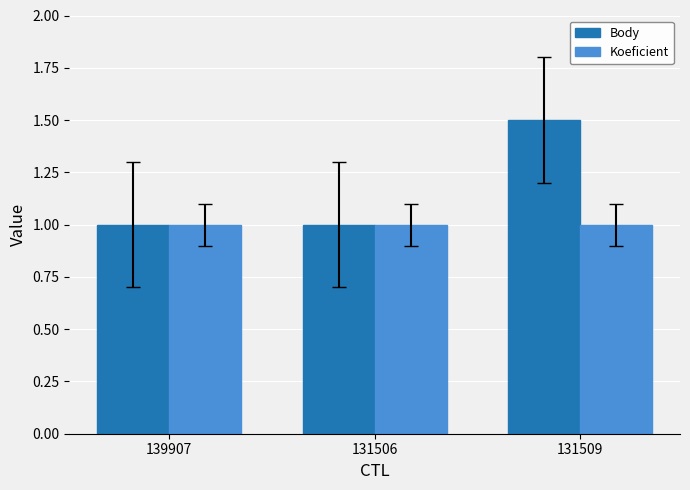

Count the number of data series in this chart.

2